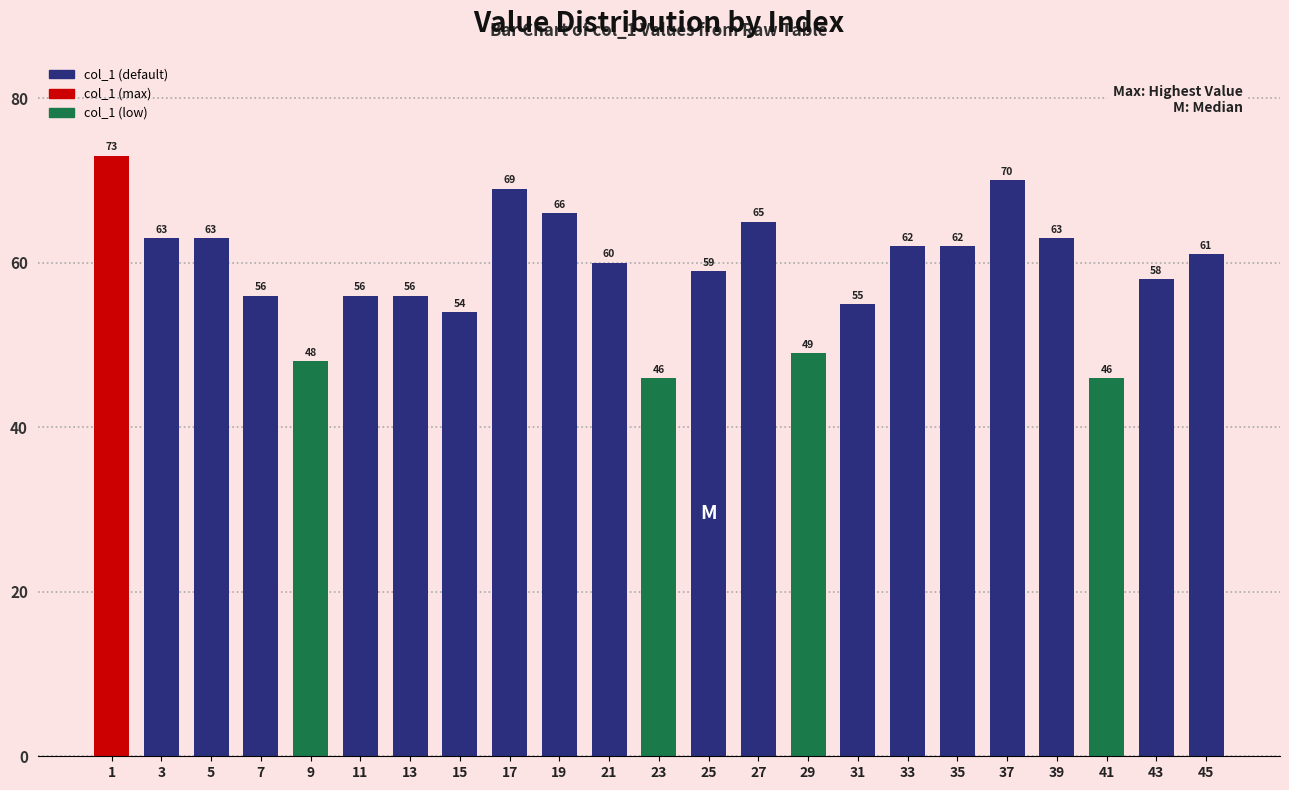

What is the value of the 22nd bar from the left?

58